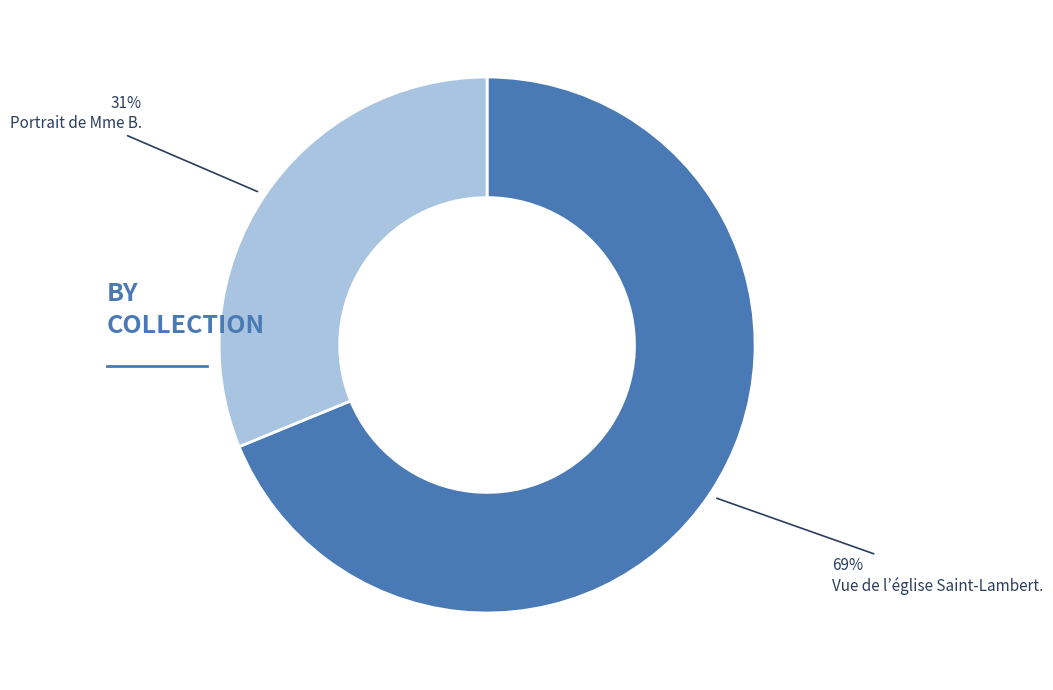

How many segments does this pie chart have?

2